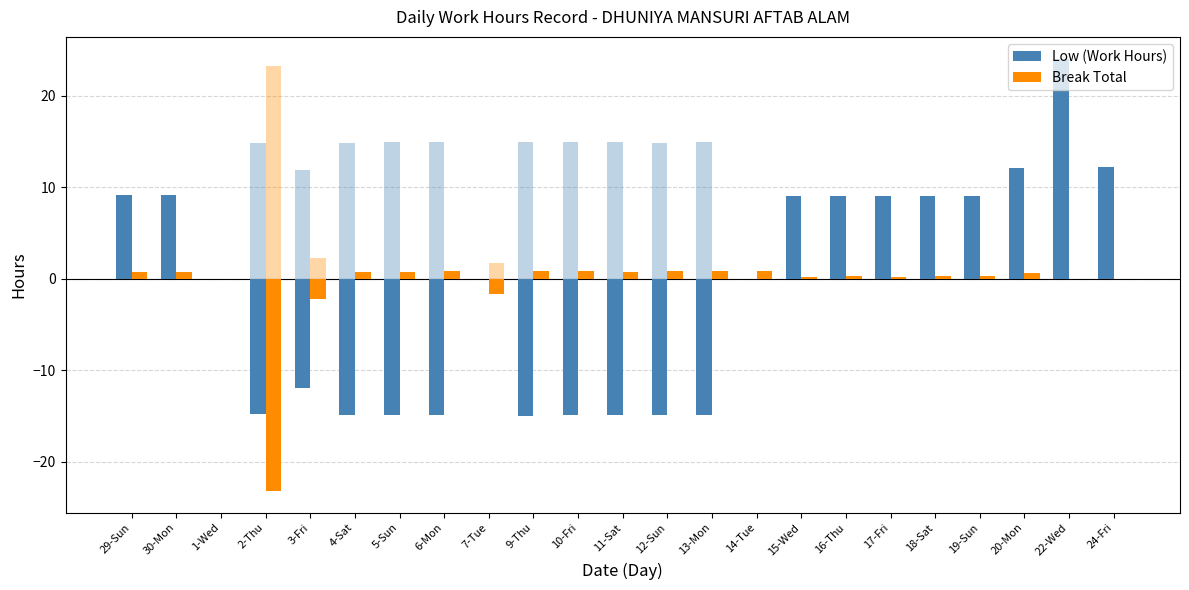

Is it true that Low (Work Hours) equals -14.8 at 2-Thu?

True